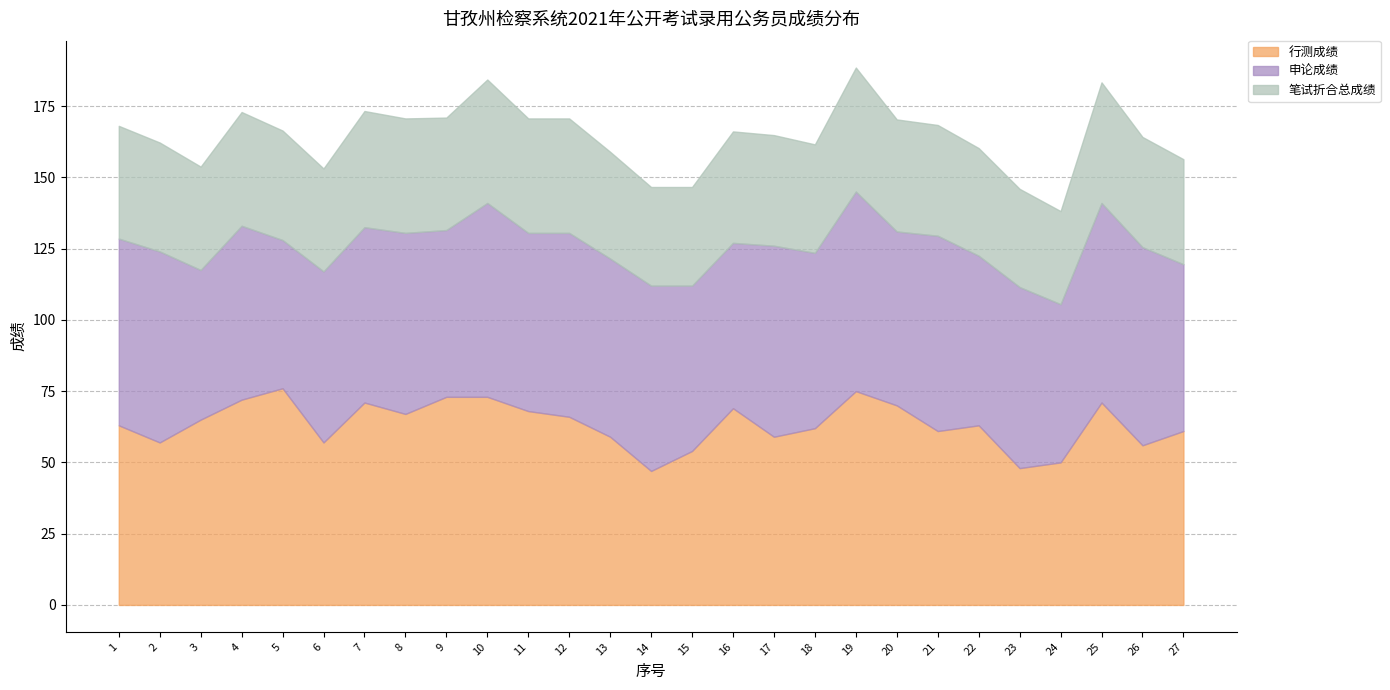

True or false: 笔试折合总成绩 and 行测成绩 cross at least once.

False